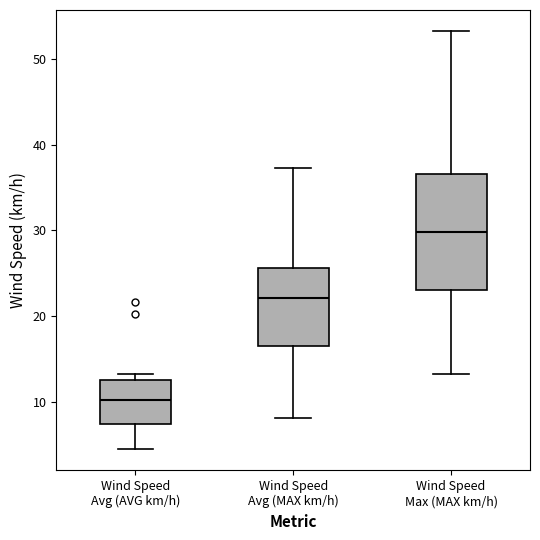

Which box has the highest median line?

Wind Speed Max (MAX km/h)